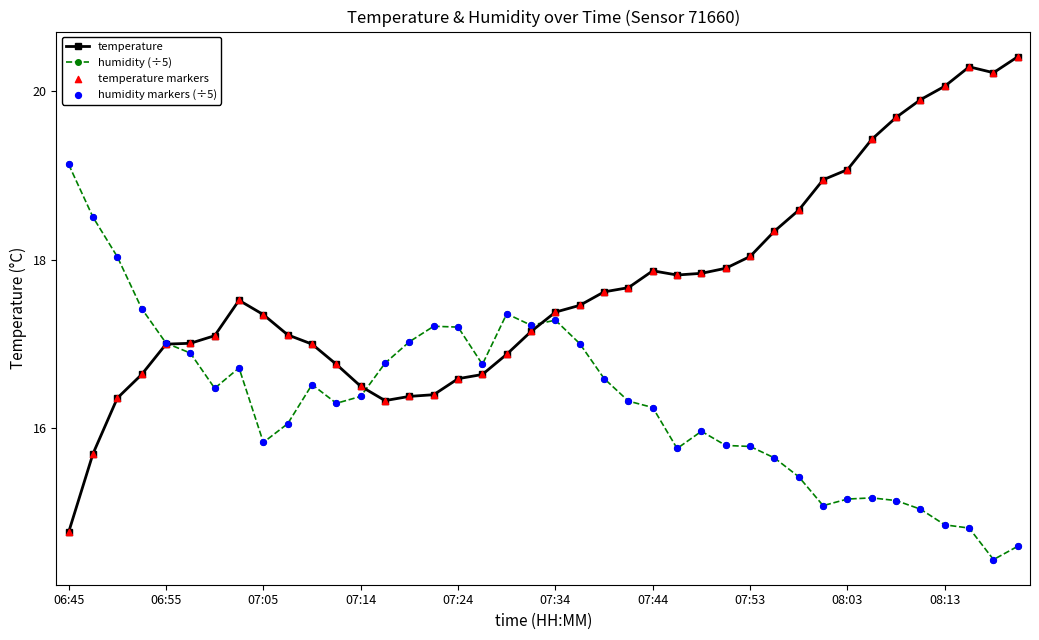

What is the highest value of the humidity (÷5) series?

19.1